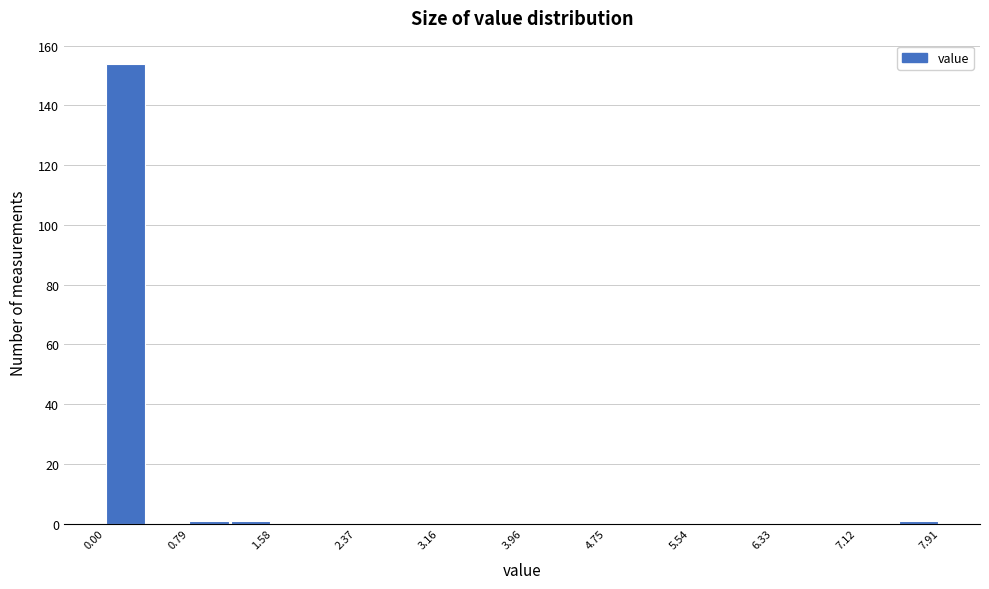

Around what value on the x-axis is the tallest bar? Give the approximate position of its centre, as read against the axis.

0.2